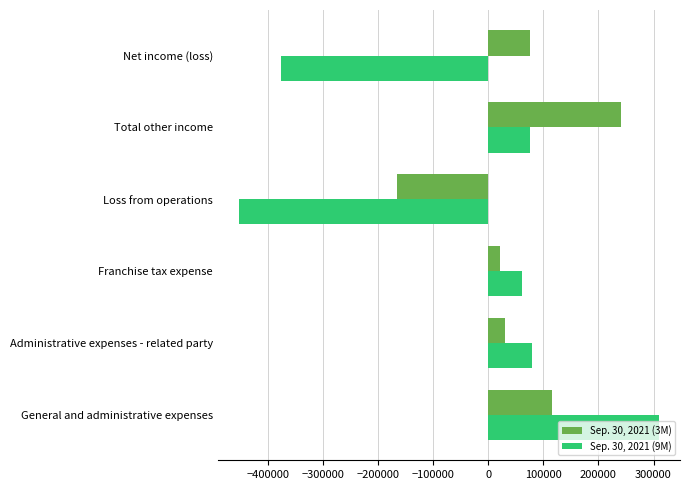

What is the total value across all series at Franchise tax expense?

82922